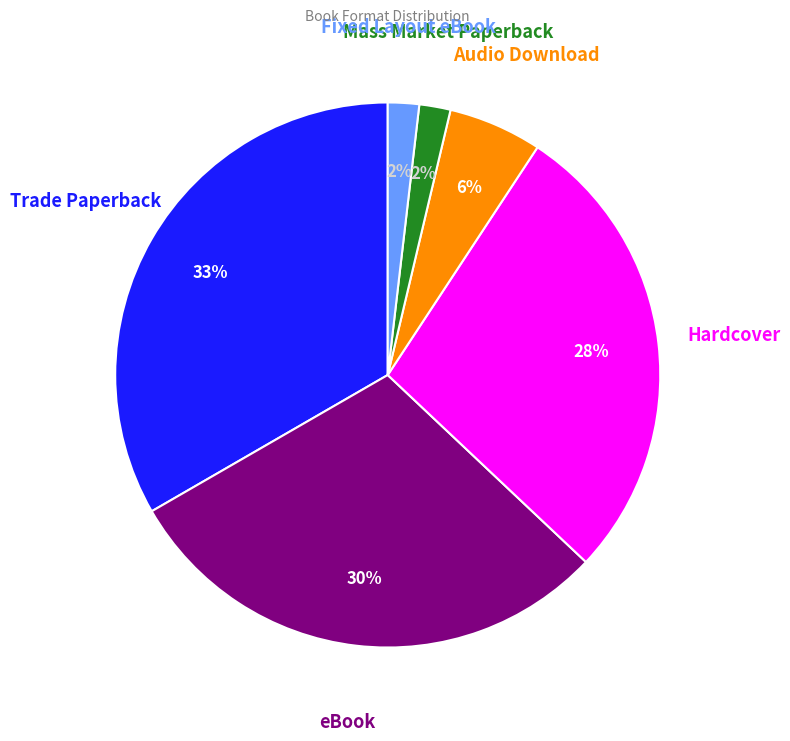

Is there a majority slice in this chart?

No